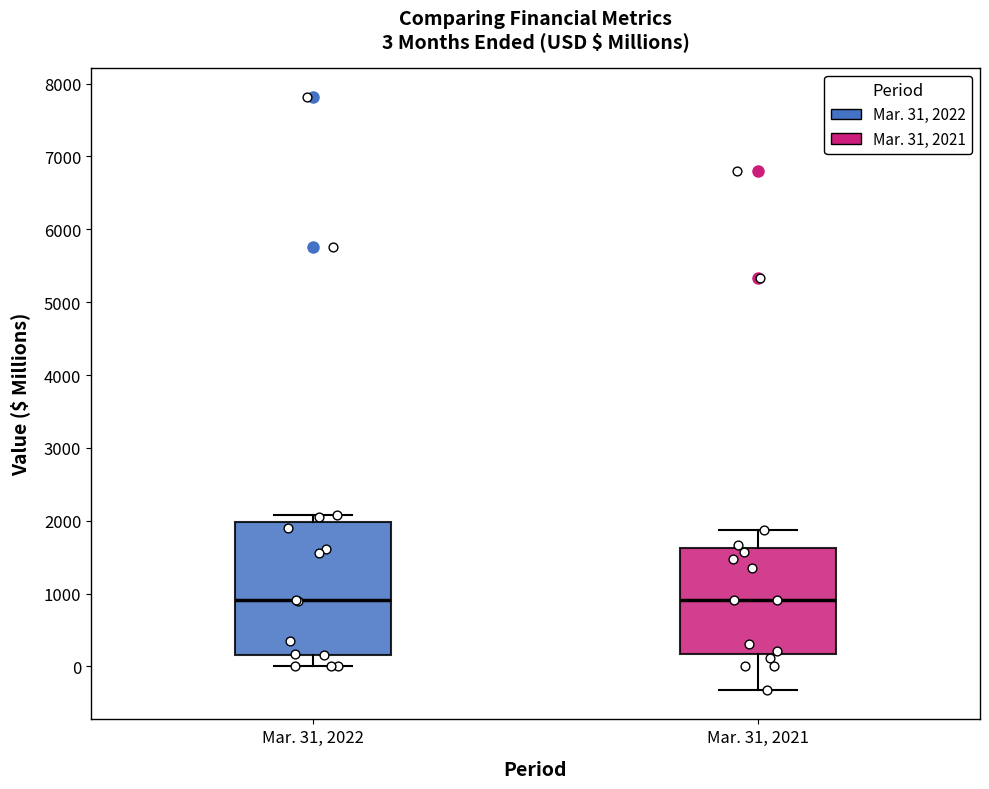

Comparing the boxes themselves (not the whiskers), which one is the tallest?

Mar. 31, 2022